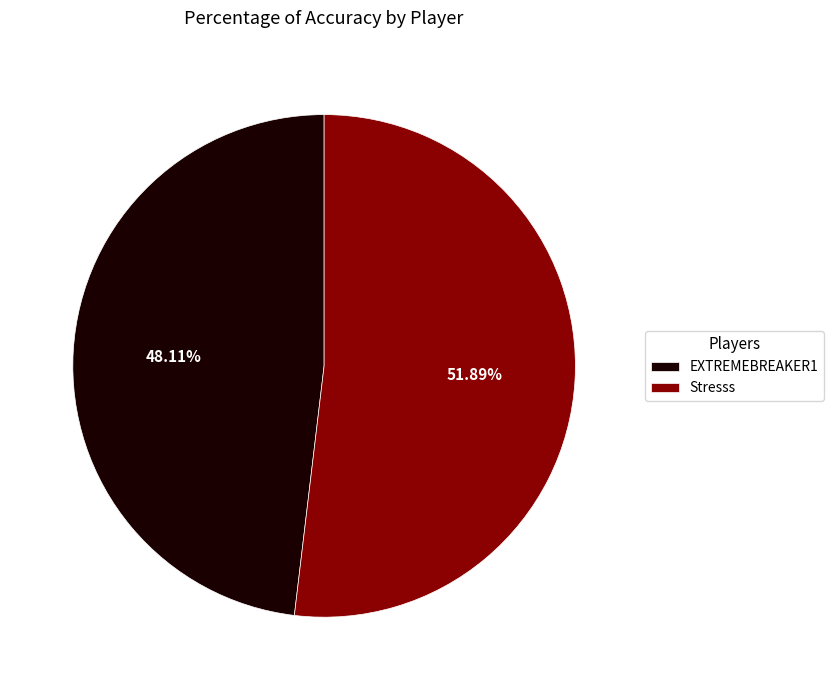

Which has a higher value, EXTREMEBREAKER1 or Stresss?

Stresss